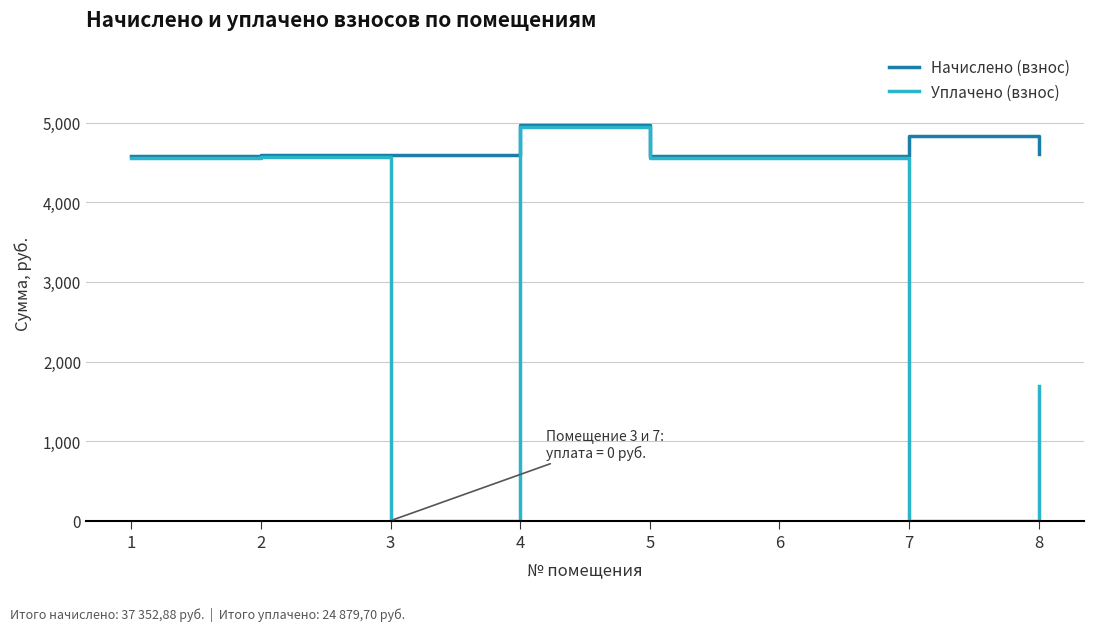

Rank the series by their average value, from lowest to highest.

Уплачено (взнос), Начислено (взнос)